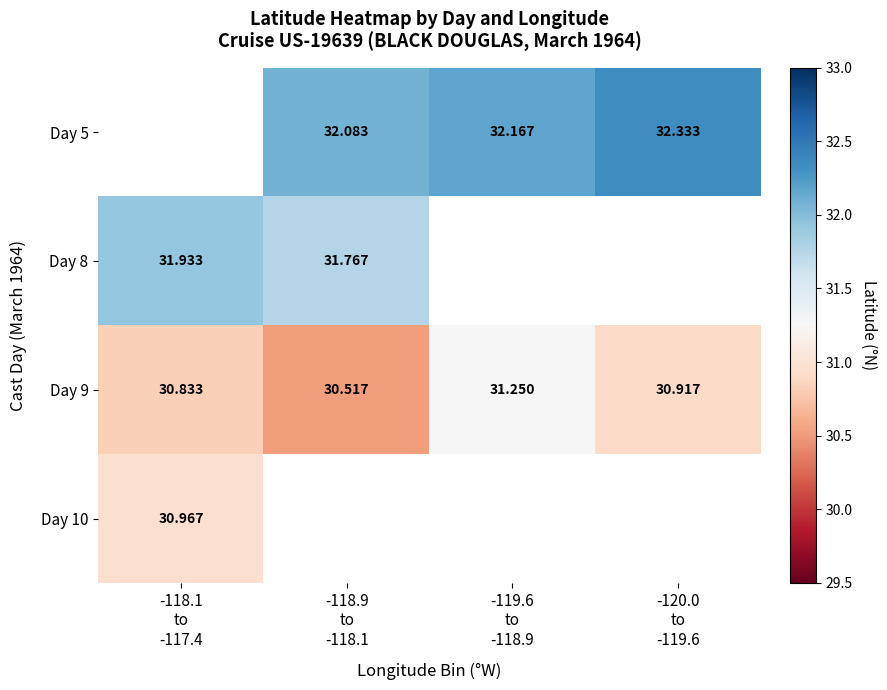

Which series has the largest range (max minus min)?

Day 9